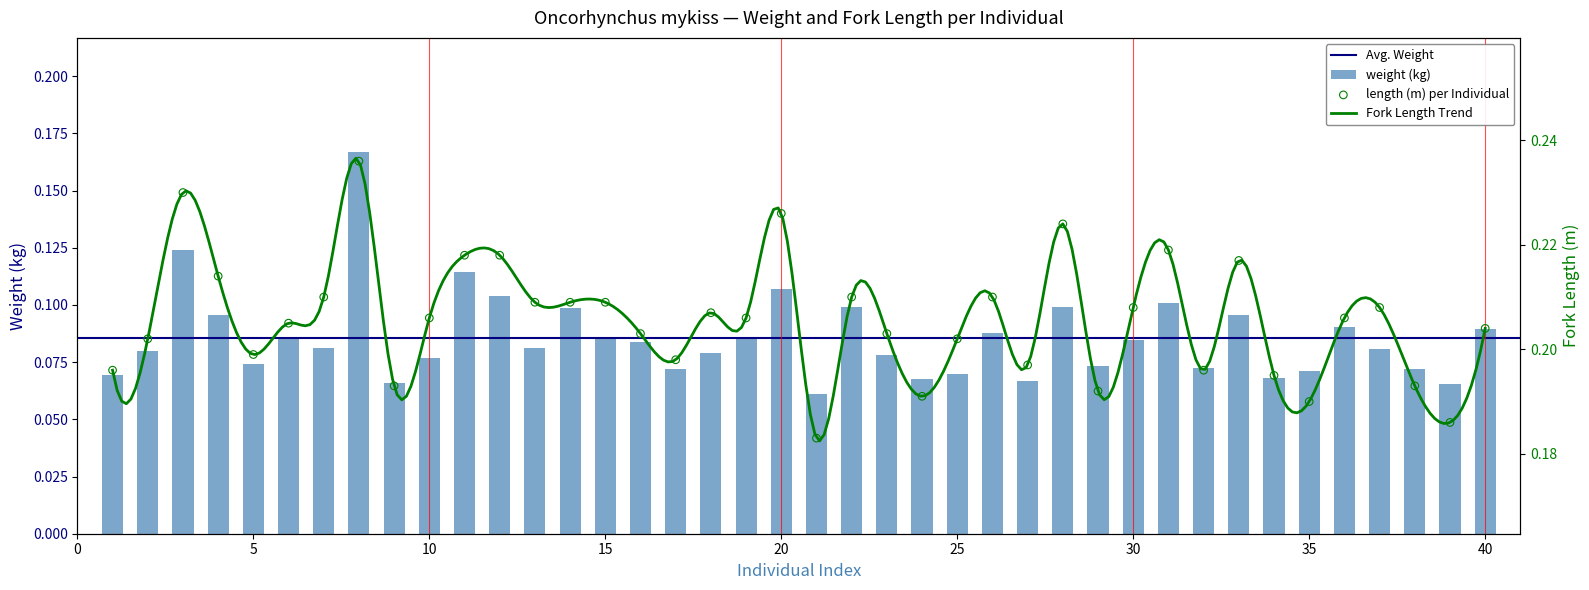

At how many categories does at least one series exceed 0?

40